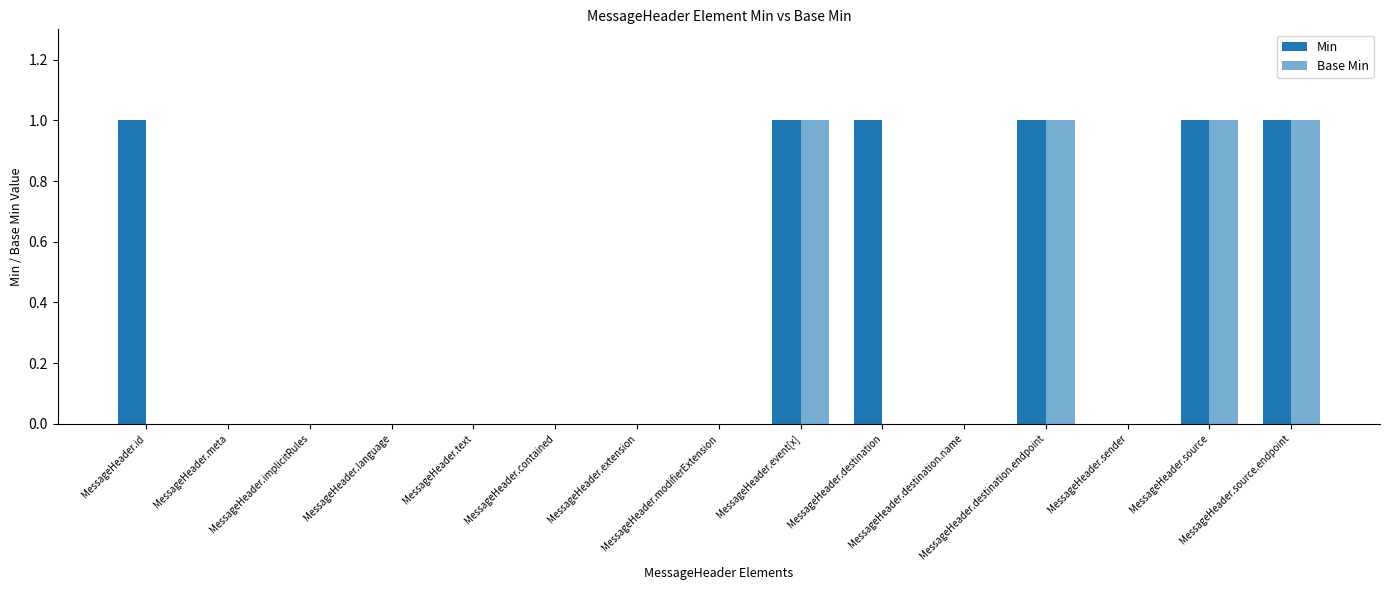

Are the bars horizontal?

No